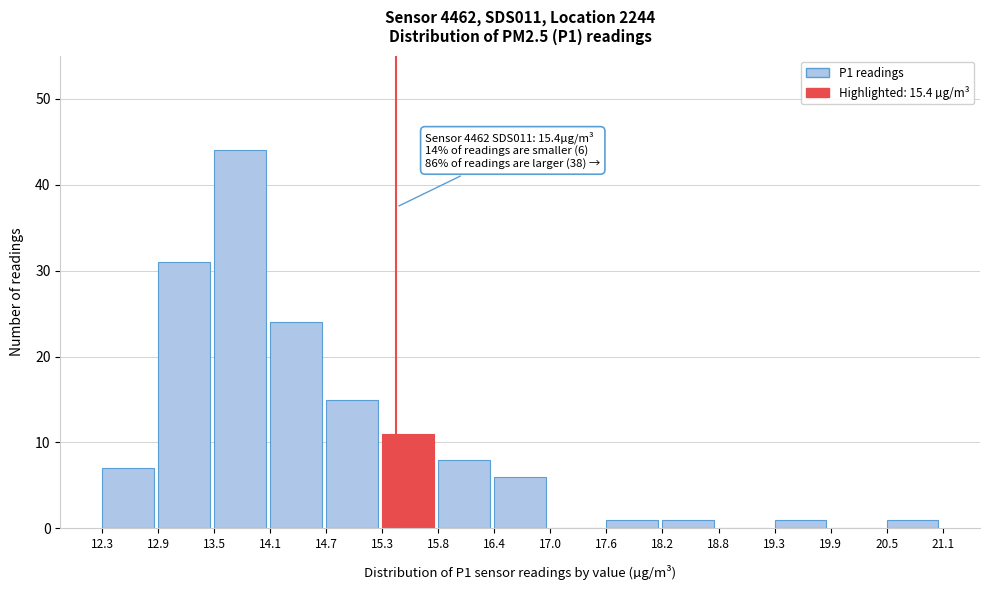

Which range on the x-axis has the tallest bar?

13.5 to 14.1